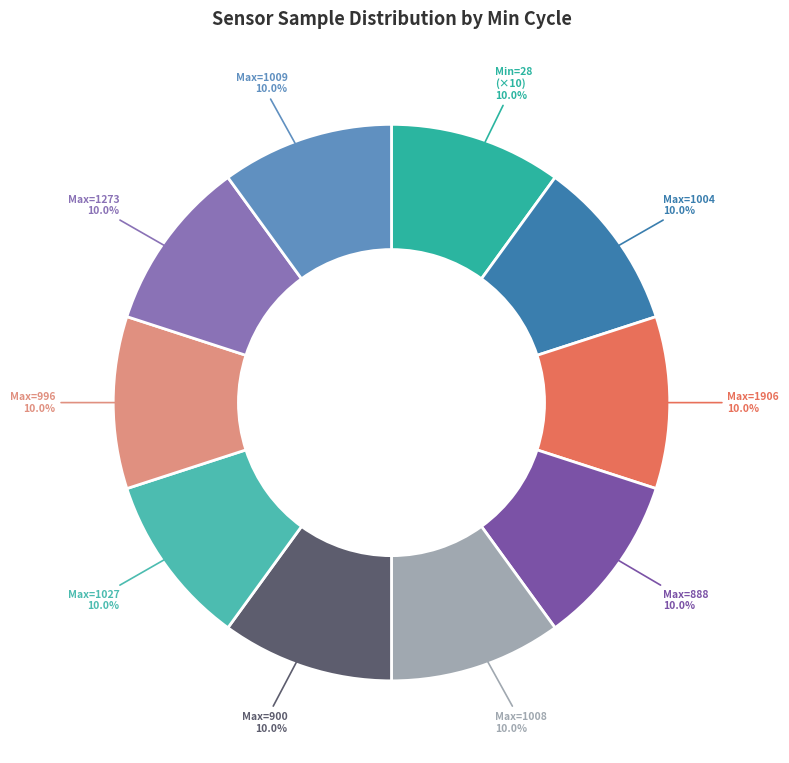

Approximately how many times larger is the value at Max=888 compared to Max=1008?

1.0